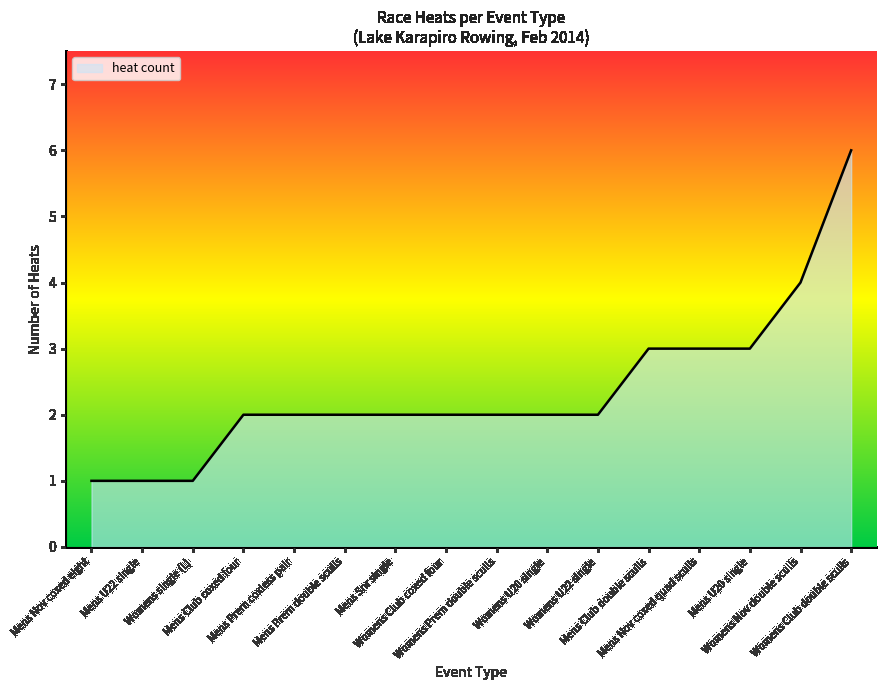

Which has a higher value, Mens Nov coxed eight or Mens Club double sculls?

Mens Club double sculls